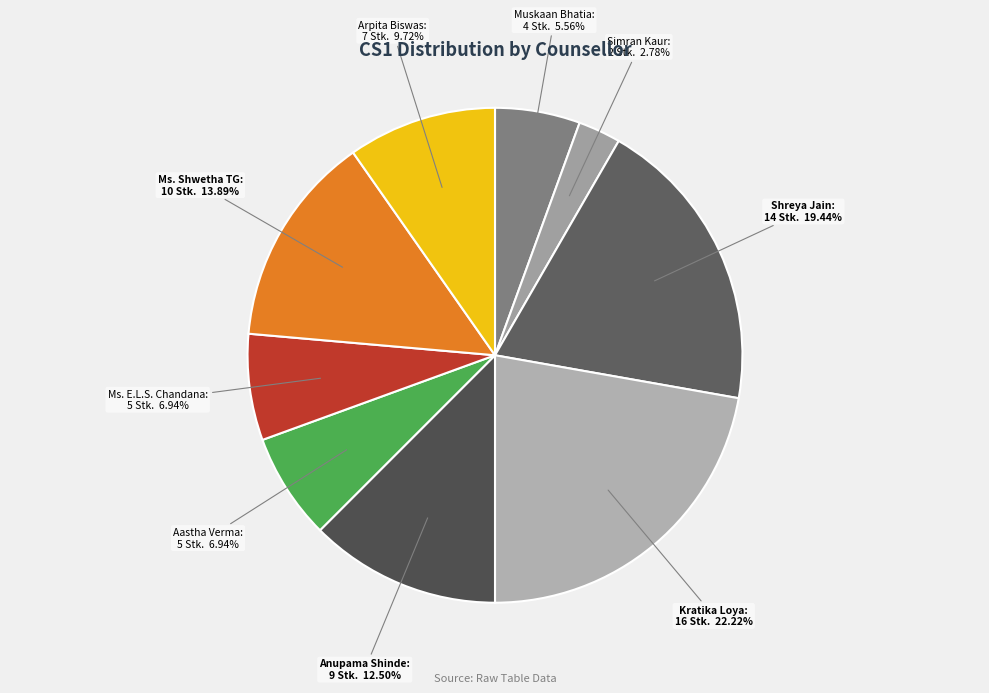

Do Muskaan Bhatia and Shreya Jain together represent more than half of the pie?

No